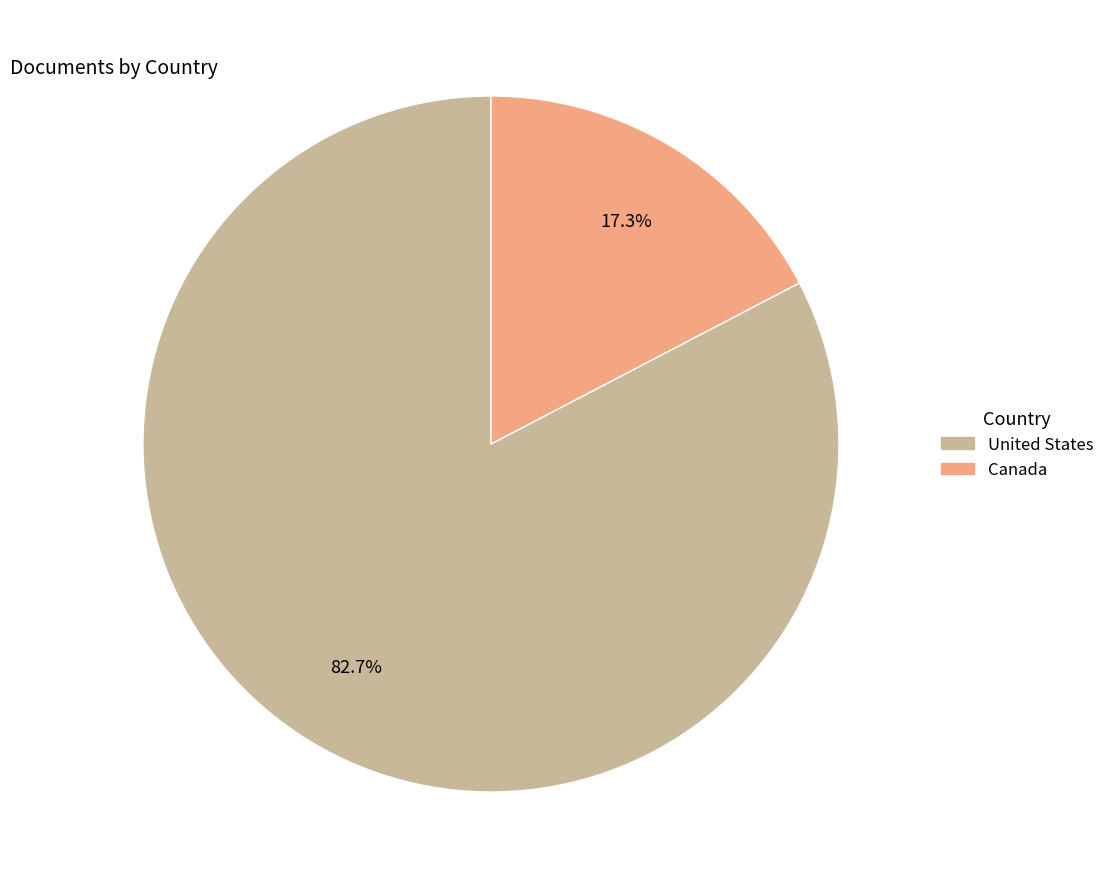

Which slice is the smallest?

Canada